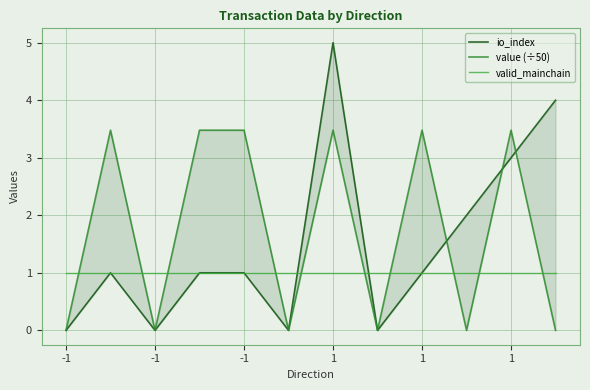

At how many categories does at least one series exceed 2?

7